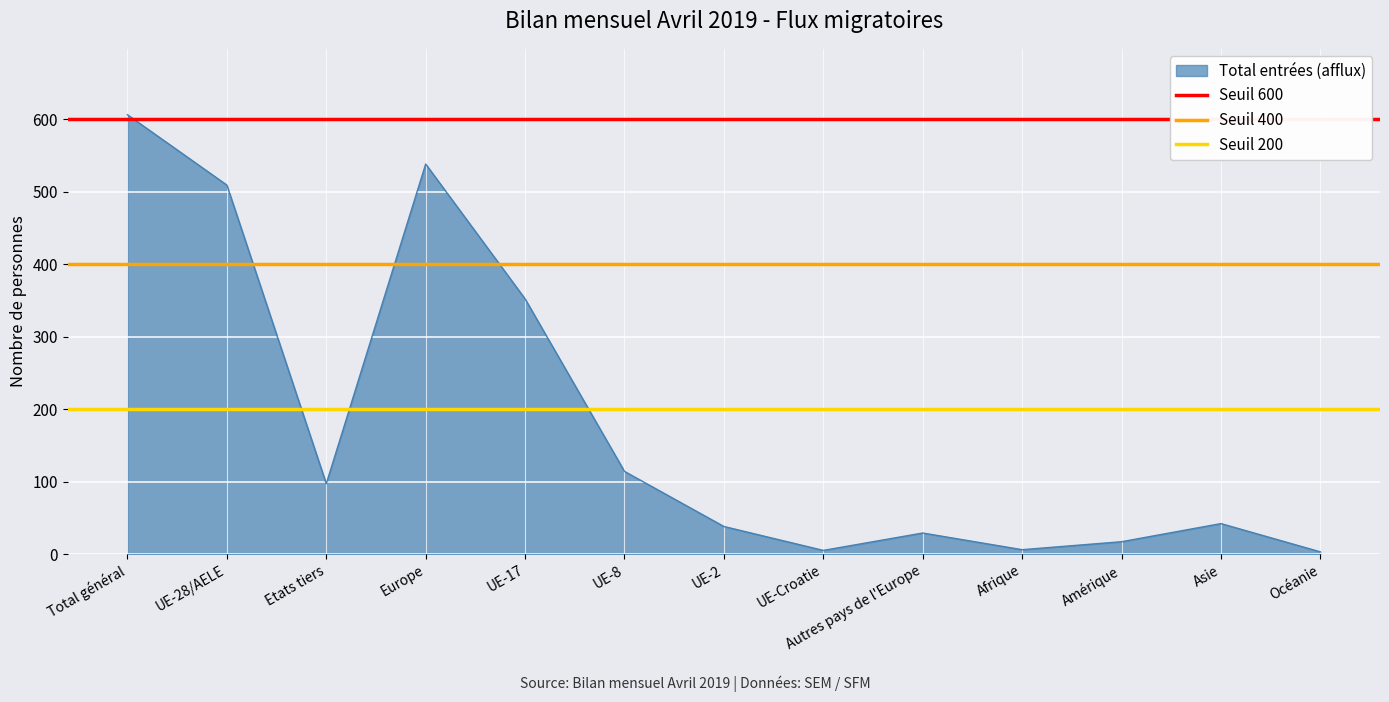

Where is Total entrées (afflux) nearest to the value 304?

UE-17